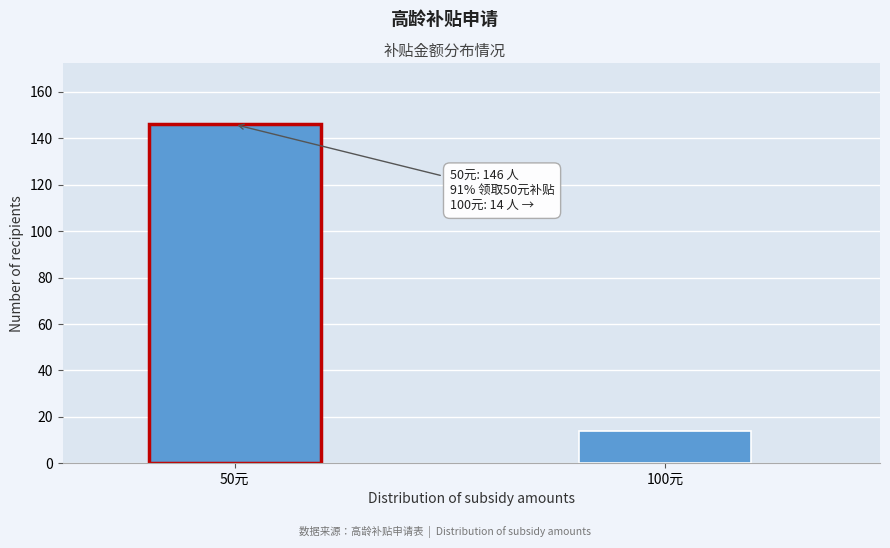

Reading right to left, what are all the values shown in this chart?

14	146